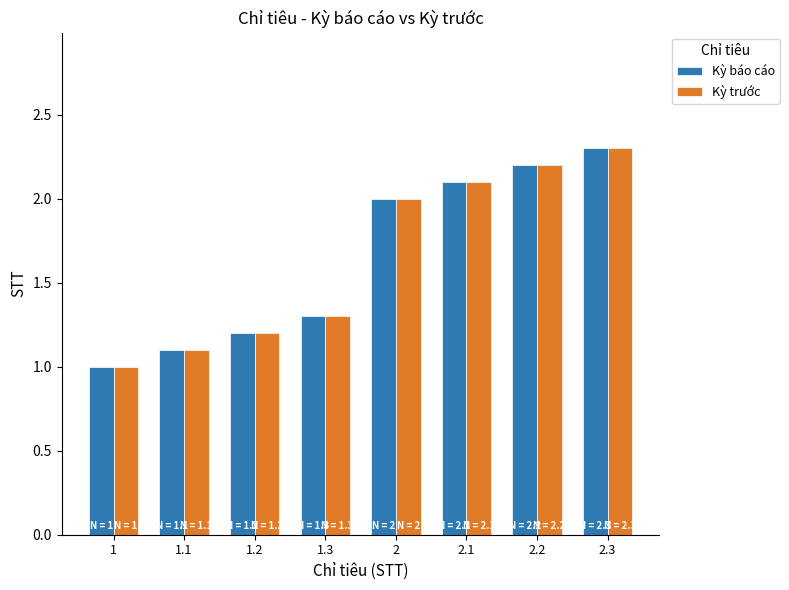

What is the approximate value of Kỳ trước at 1.2?

1.2